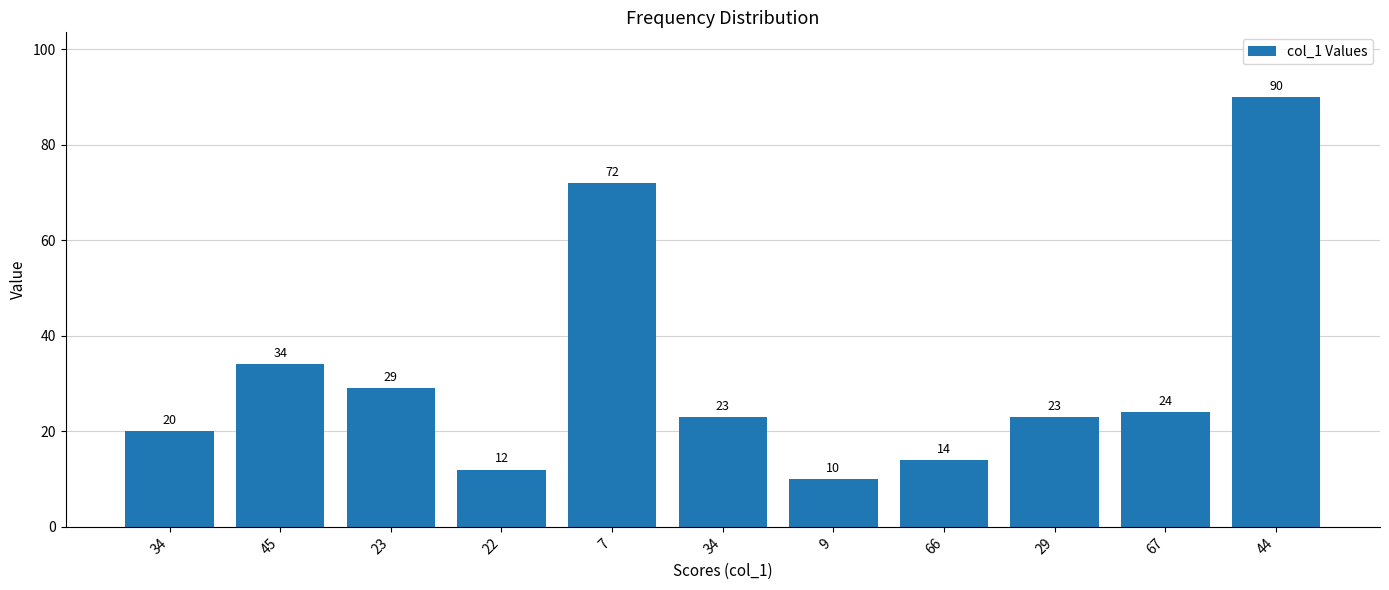

What is the value of the 8th bar from the left?

14